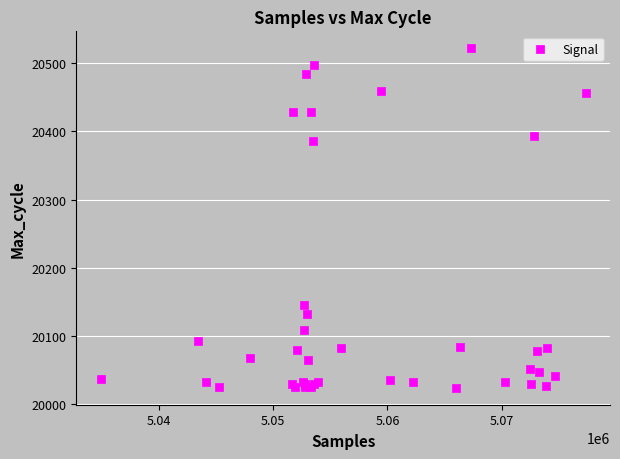

What Y value in the scatter plot is closest to 20273?

20386